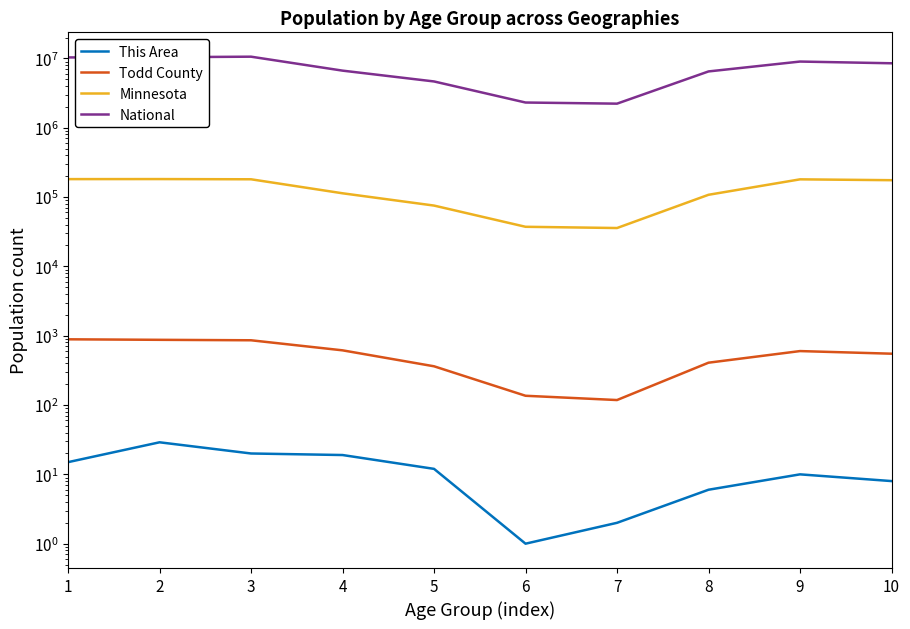

Reading left to right, list all the values displayed in this chart.

This Area: 1=15	2=29	3=20	4=19	5=12	6=1	7=2	8=6	9=10	10=8
Todd County: 1=887	2=872	3=859	4=615	5=362	6=136	7=118	8=408	9=600	10=550
Minnesota: 1=181342	2=181614	3=180356	4=113281	5=75313	6=37231	7=35730	8=107764	9=180000	10=175000
National: 1=10319427	2=10389638	3=10579862	4=6656209	5=4647457	6=2308319	7=2223198	8=6482659	9=9000000	10=8500000